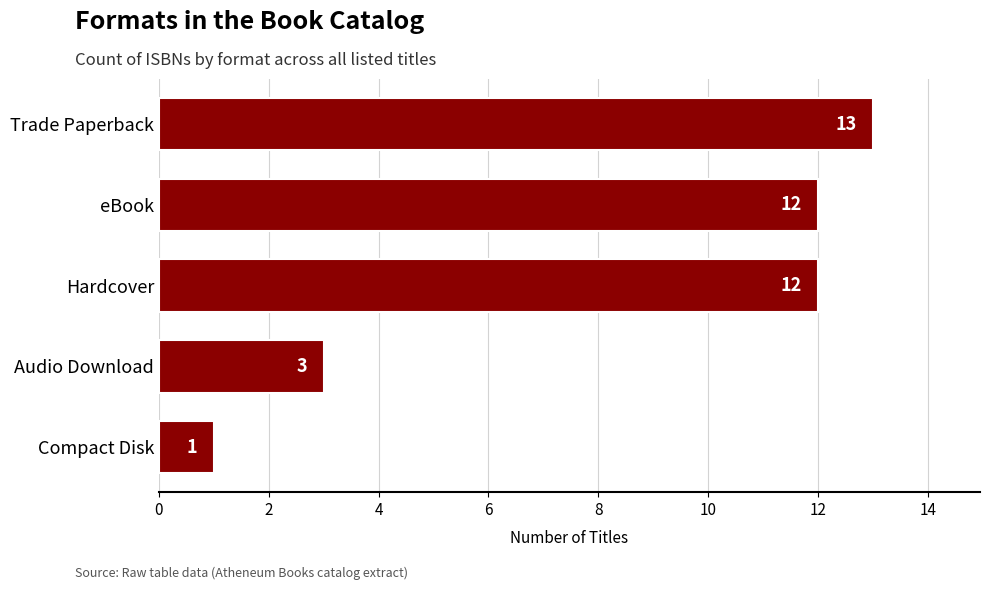

Is it true that the value at Trade Paperback is 22?

False